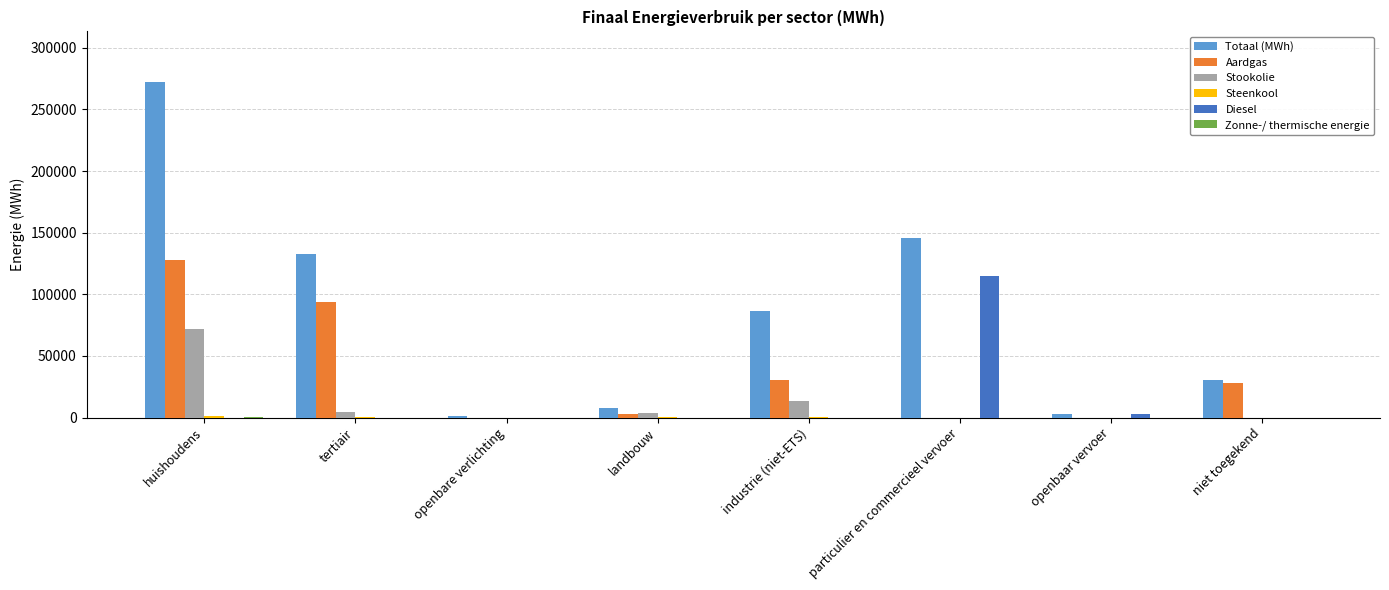

Count the number of categories in the chart.

8